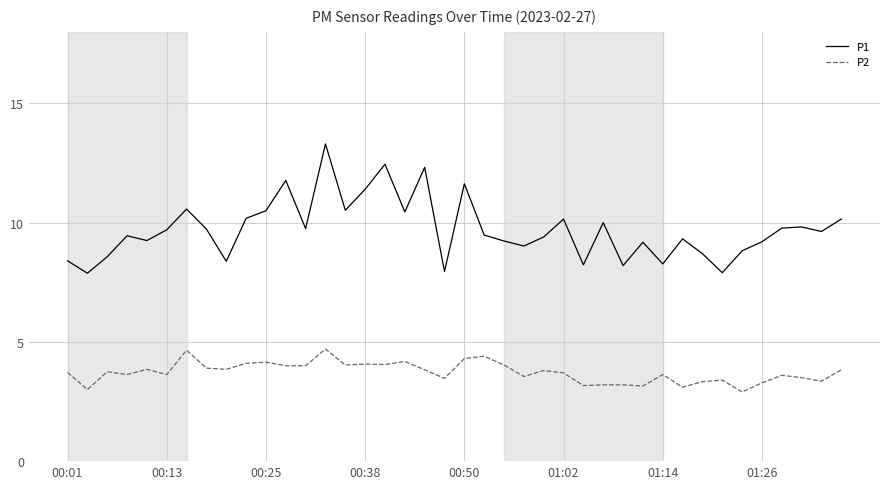

Which series has the widest spread of values?

P1